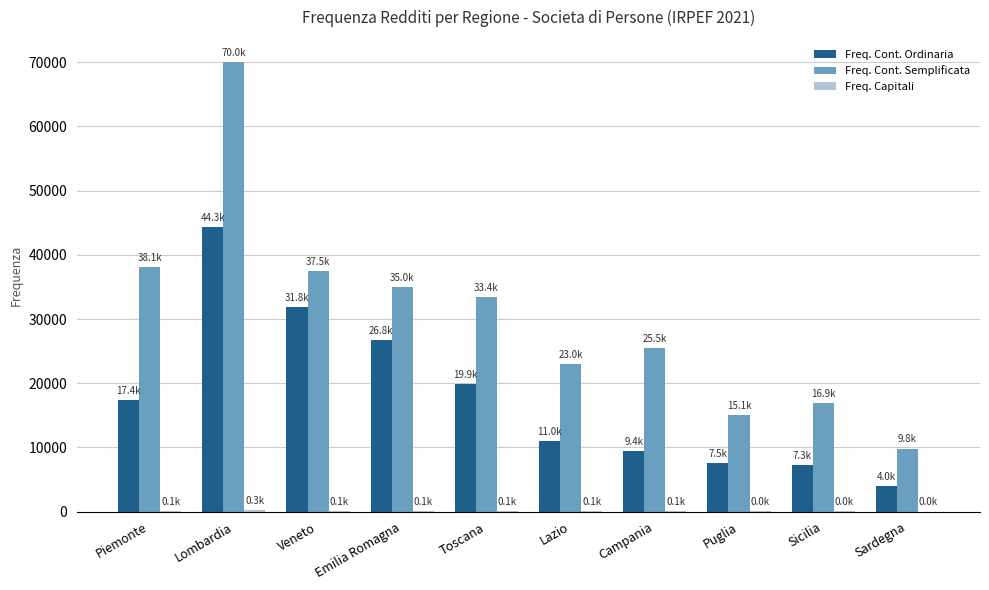

The value of Freq. Cont. Semplificata at Sicilia is 25694. True or false?

False